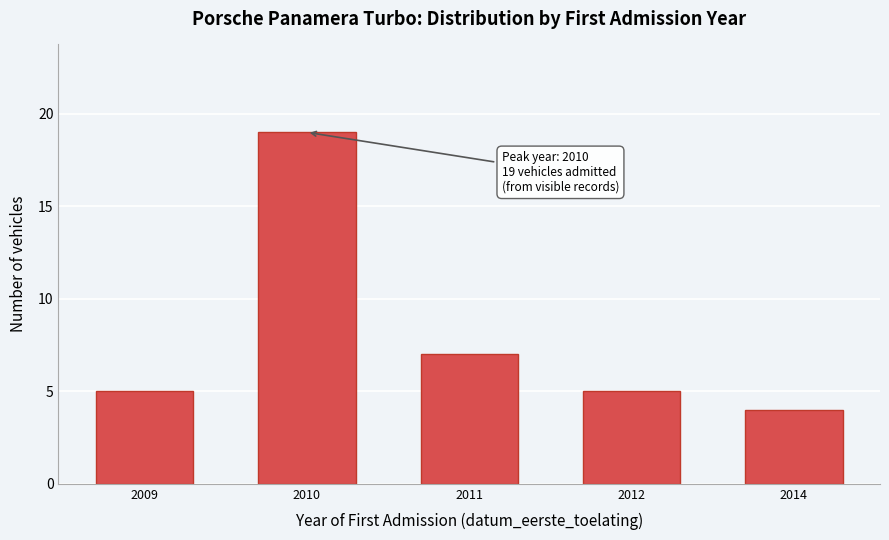

Reading left to right, extract all data points from this chart.

2009=5	2010=19	2011=7	2012=5	2014=4